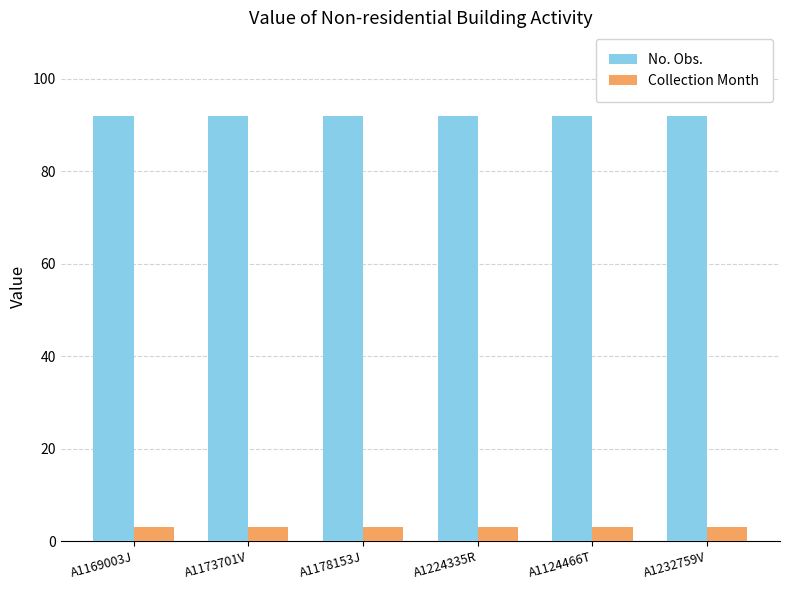

What are all the series names shown in the legend?

No. Obs., Collection Month